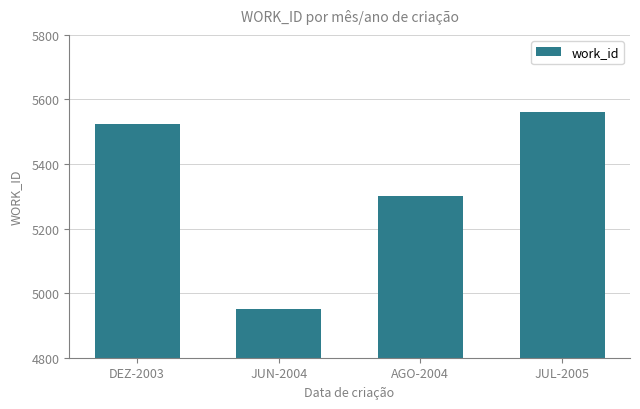

What is the label of the 4th bar from the left?

JUL-2005